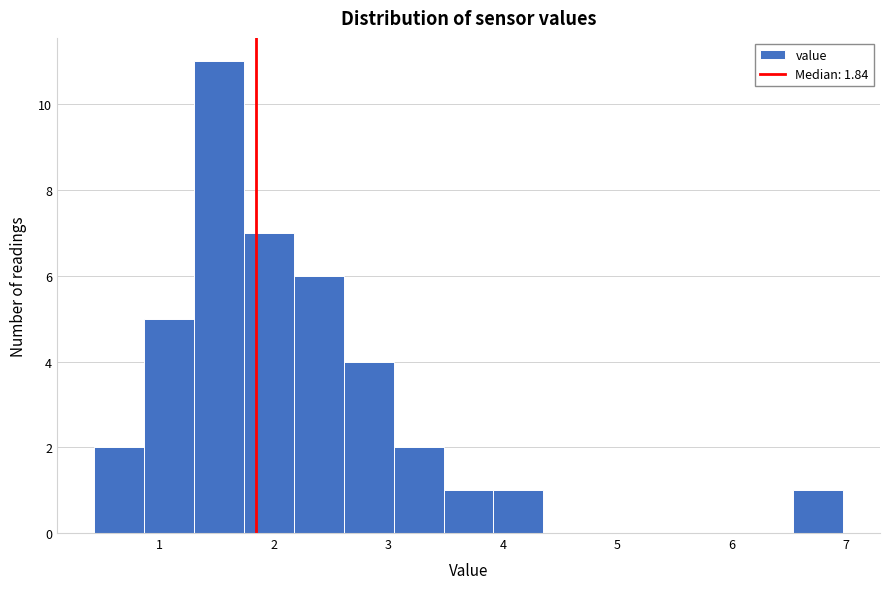

Reading left to right, transcribe this chart: for each bar, give the range it covers on the x-axis and its height. Neither the bar edges nor the heights are printed on the chart, so give them approximately, as read against the axes.

0.4 to 0.9: 2
0.9 to 1.3: 5
1.3 to 1.7: 11
1.7 to 2.2: 7
2.2 to 2.6: 6
2.6 to 3.0: 4
3.0 to 3.5: 2
3.5 to 3.9: 1
3.9 to 4.4: 1
4.4 to 4.8: 0
4.8 to 5.2: 0
5.2 to 5.7: 0
5.7 to 6.1: 0
6.1 to 6.5: 0
6.5 to 7.0: 1